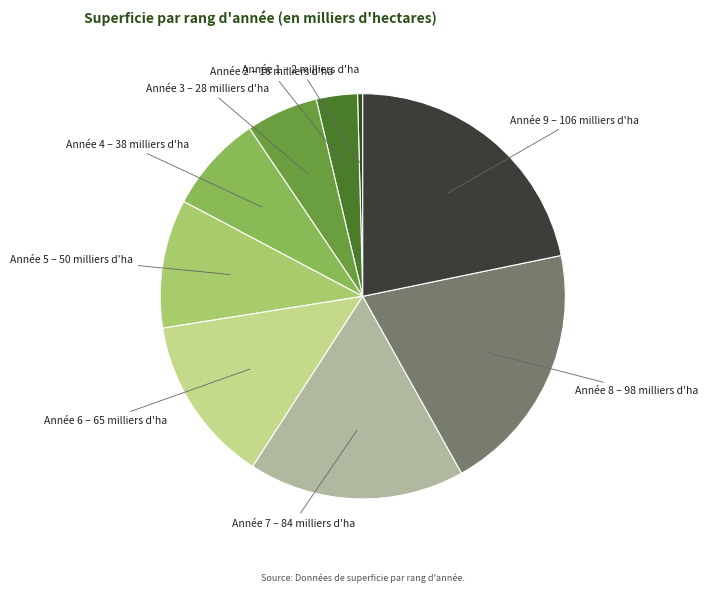

Does any single category account for the majority?

No